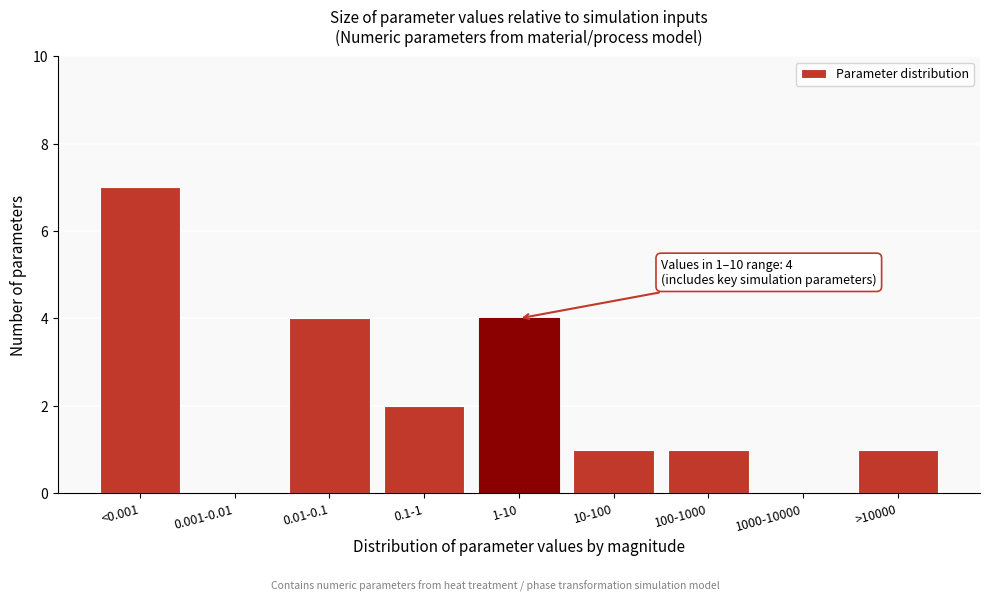

Reading left to right, what are all the values shown in this chart?

<0.001=7	0.001-0.01=0	0.01-0.1=4	0.1-1=2	1-10=4	10-100=1	100-1000=1	1000-10000=0	>10000=1